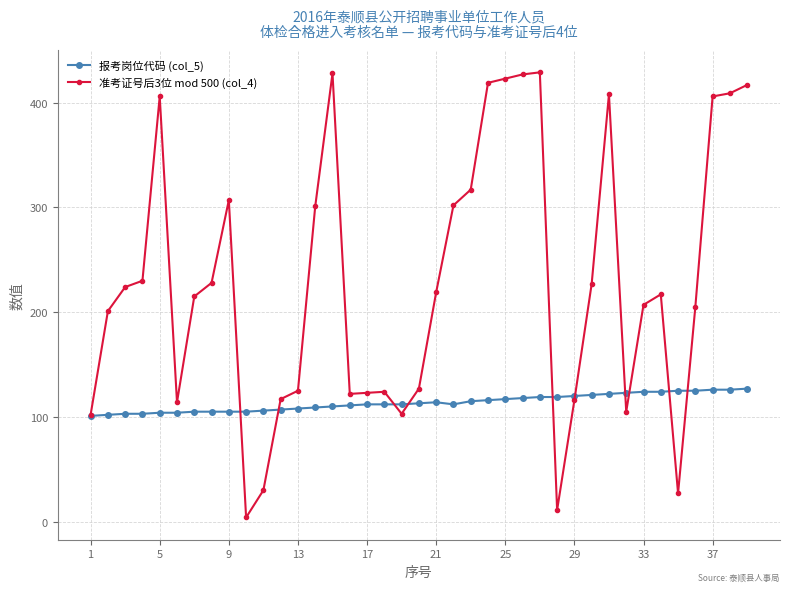

Which series has the largest range (max minus min)?

准考证号后3位 mod 500 (col_4)